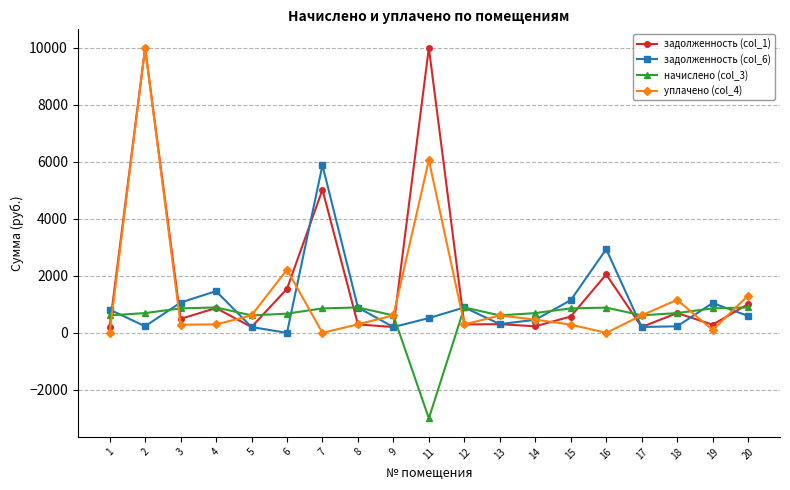

At which category does задолженность (col_1) reach its first local valley?

3